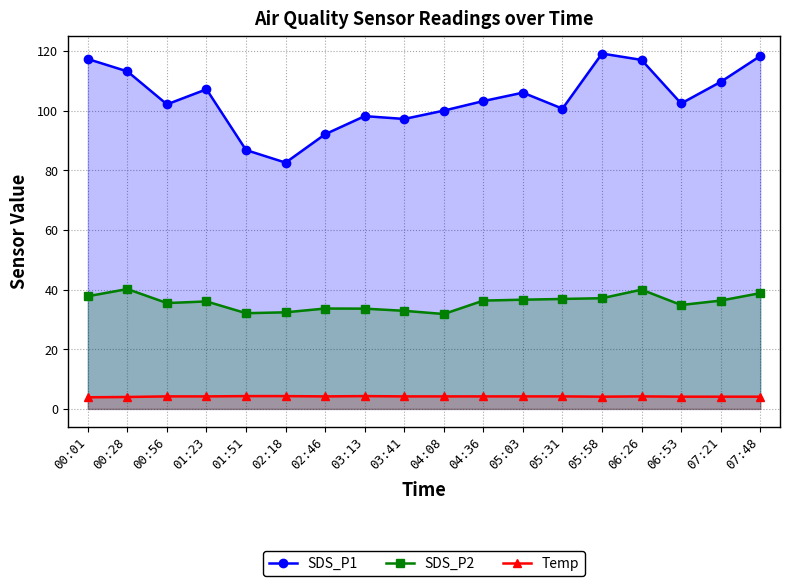

Which category has the highest value across all series?

05:58